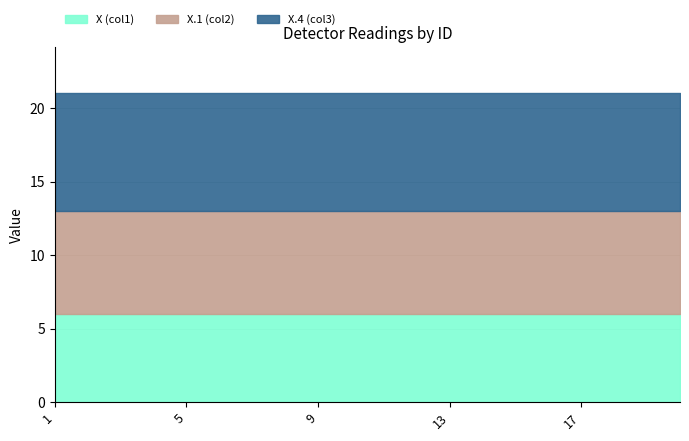

At which category does the chart reach its minimum across all series?

1